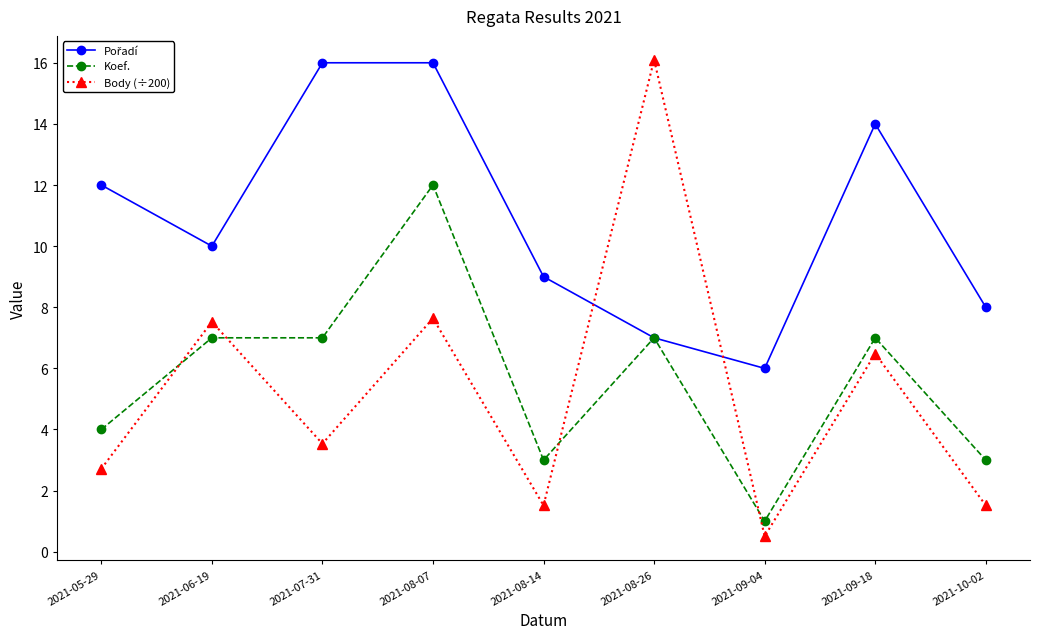

Which series has the largest range (max minus min)?

Body (÷200)